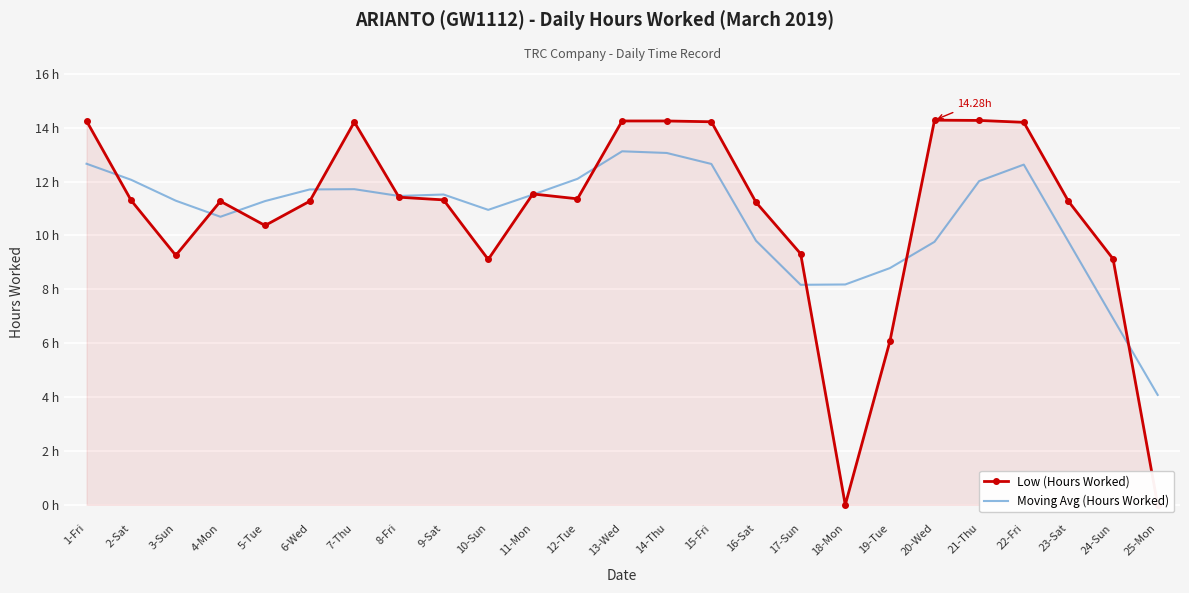

In Moving Avg (Hours Worked), how many points are lower than both neighbors (excluding endpoints)?

4